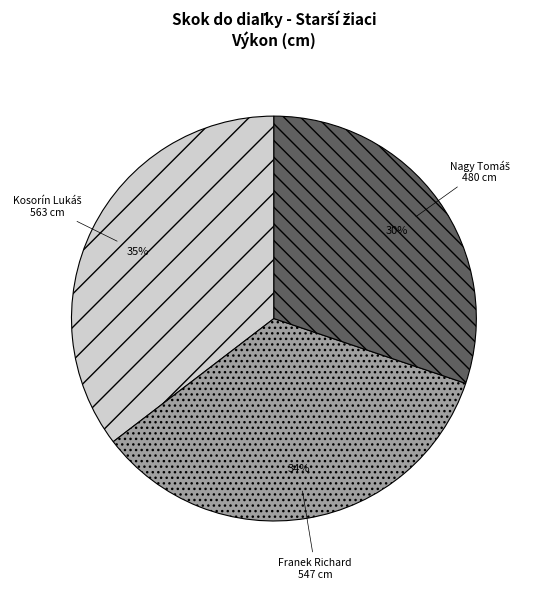

Count the number of slices in the pie.

3